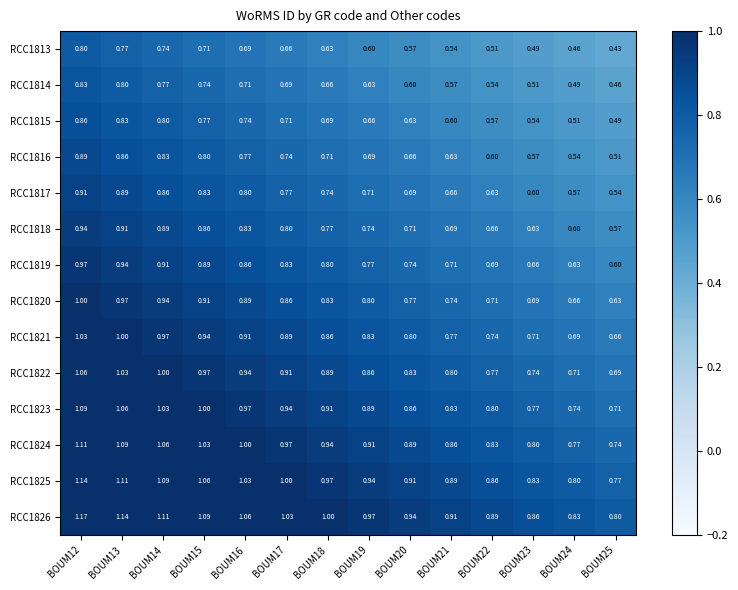

Is the value of RCC1814 at BOUM18 greater than the value of RCC1817 at BOUM15?

No